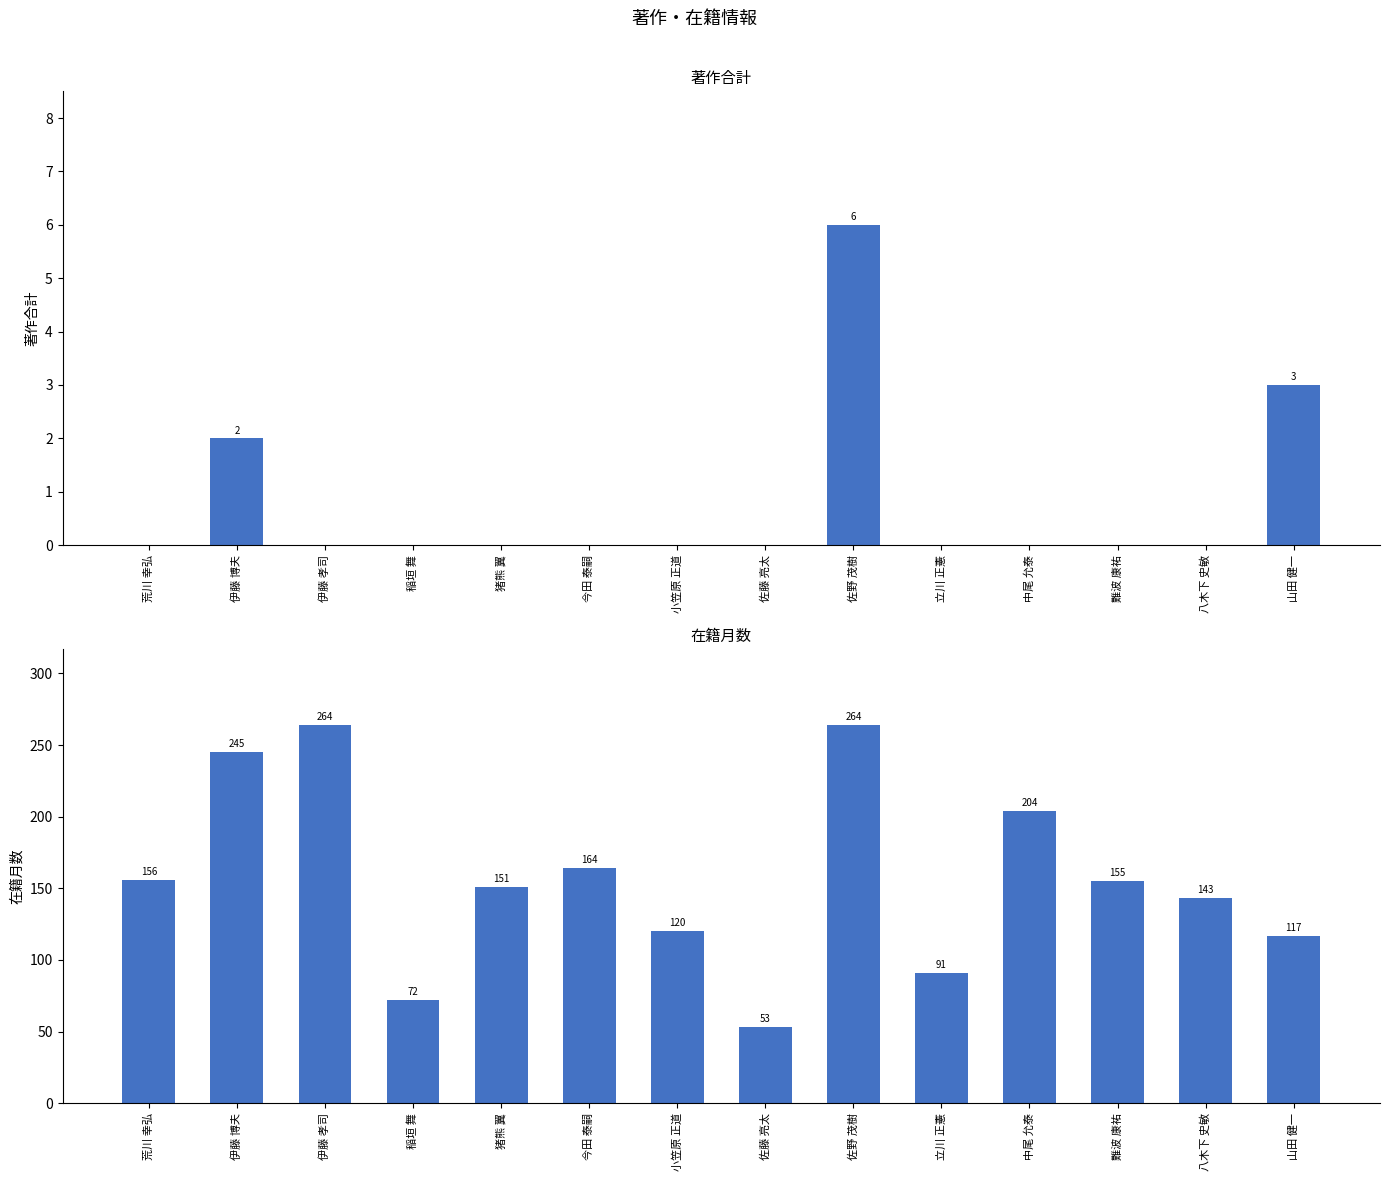

At 難波 康祐, list the series in order from smallest to largest.

著作合計, 在籍月数